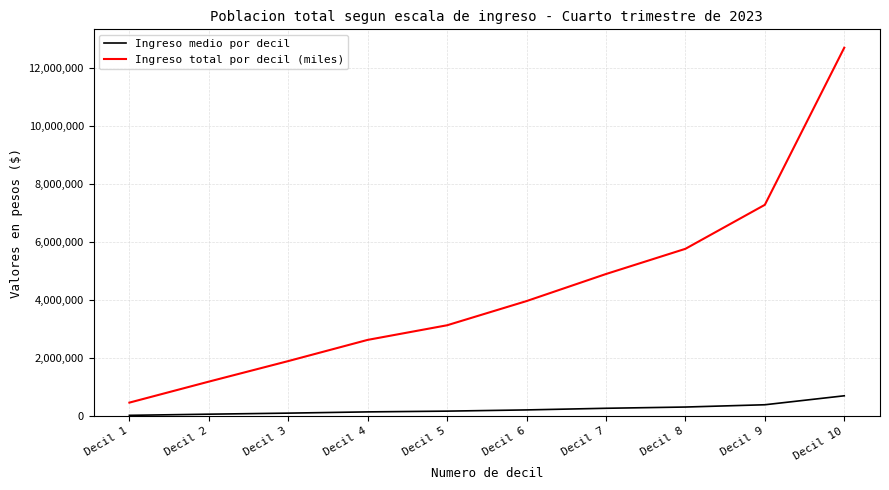

The Ingreso total por decil (miles) series shows 12695182 at Decil 10. True or false?

True